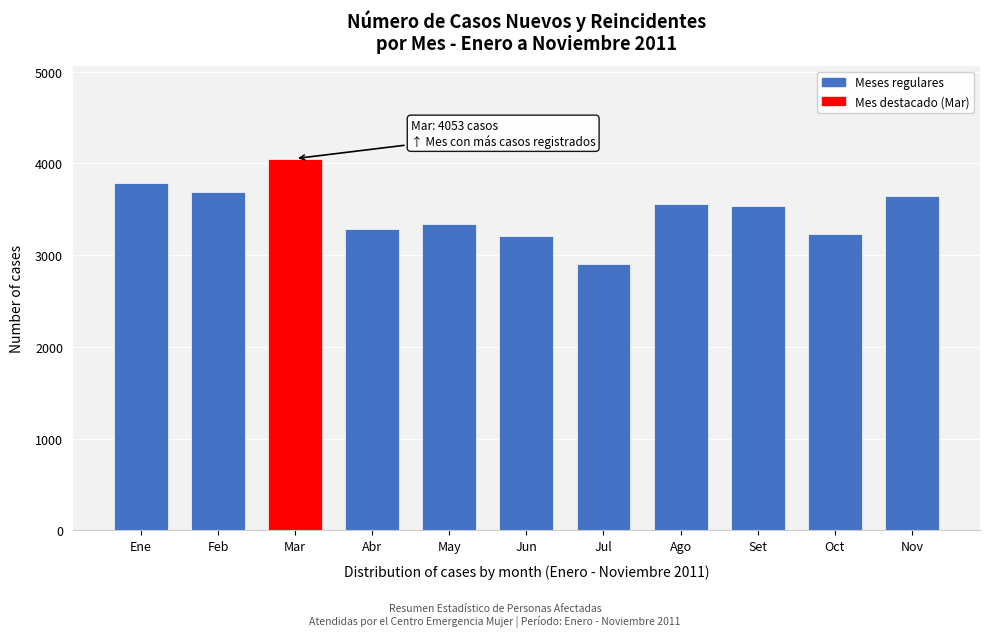

What is the sum of all values?

38245